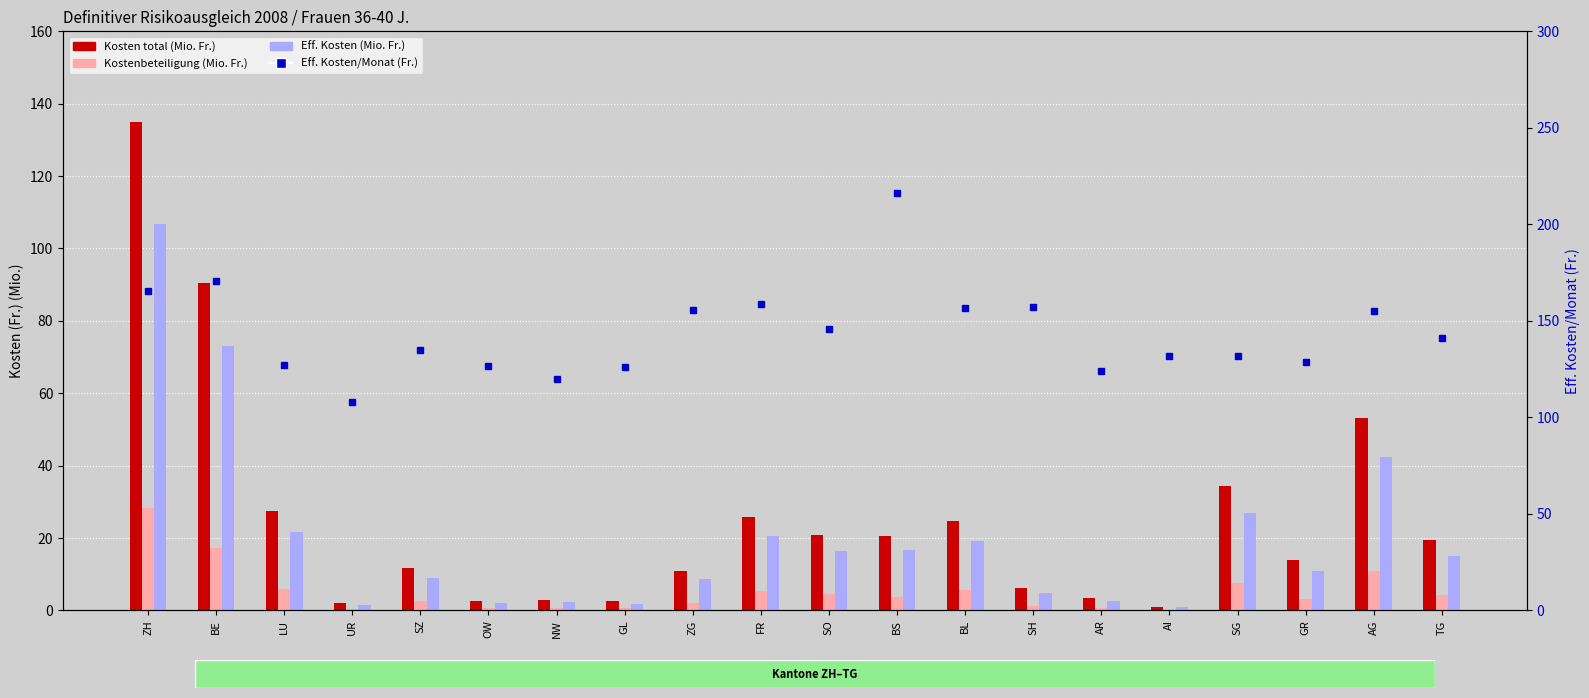

What is the difference between the second highest and minimum values in the Kosten total (Mio. Fr.) series?

89.3